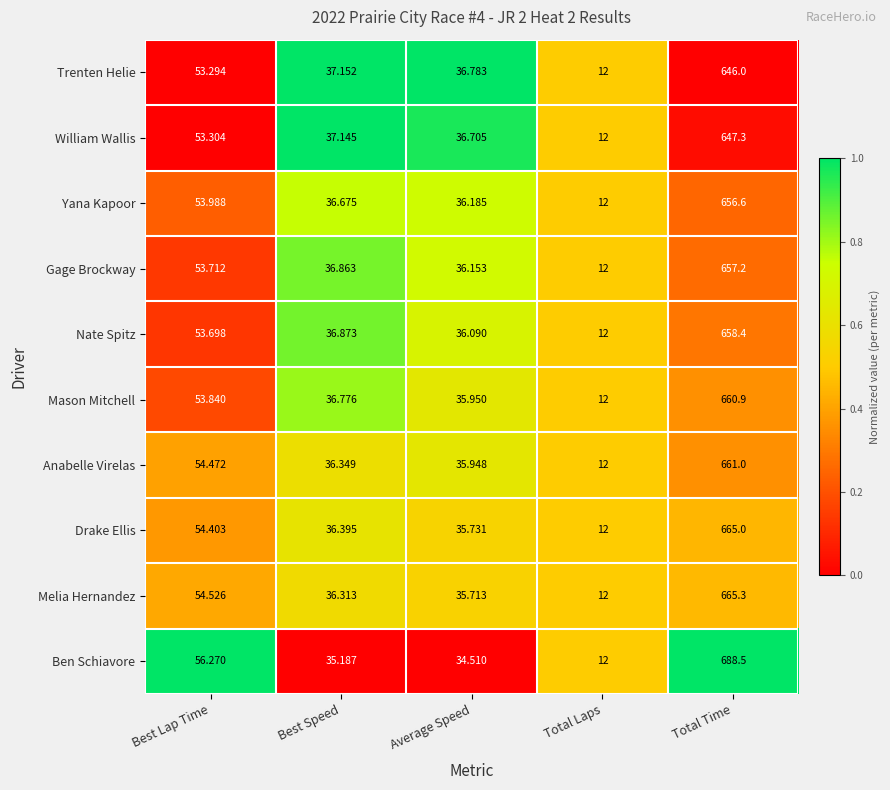

Which category has the lowest value in the Drake Ellis series?

Total Laps